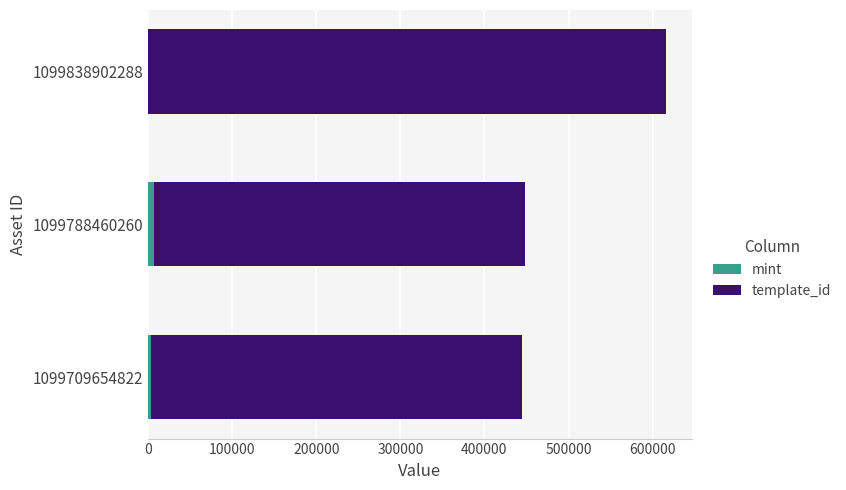

What is the sum of all mint values?

11444